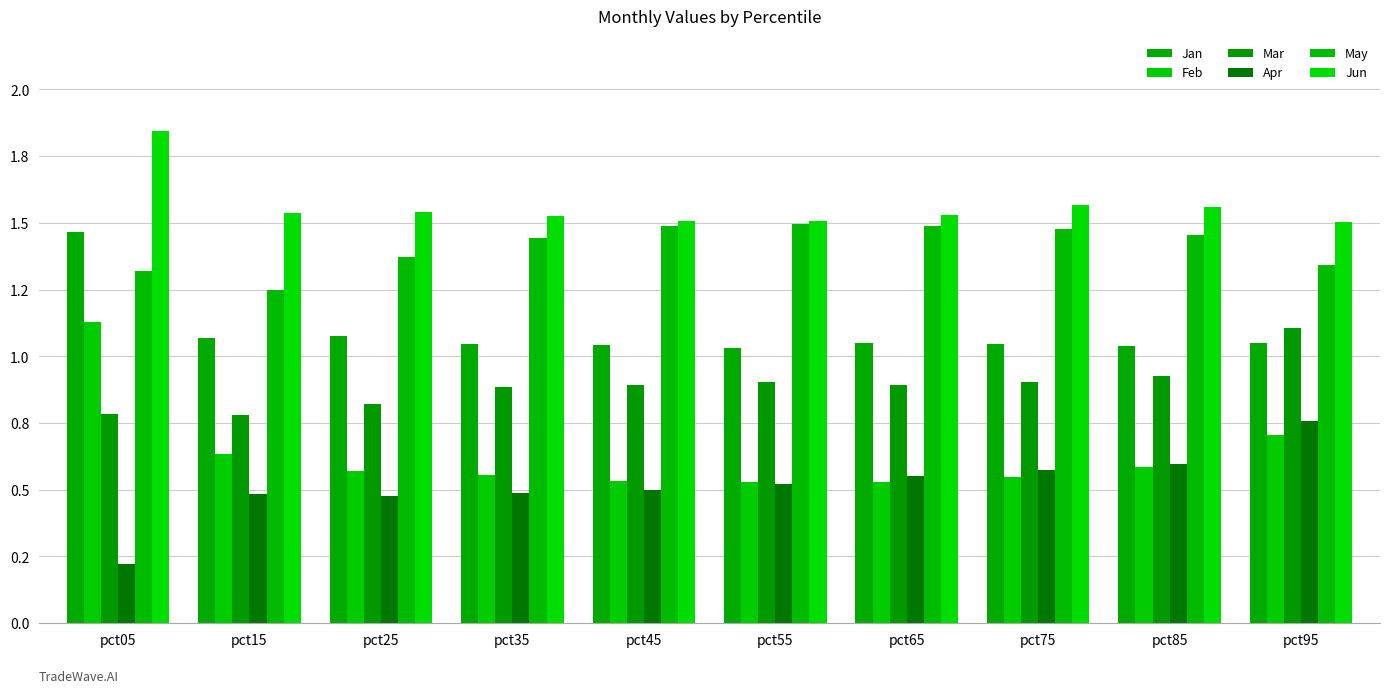

Reading right to left, transcribe all the data shown in this chart.

Jan: 1.0	1.0	1.0	1.0	1.0	1.0	1.0	1.1	1.1	1.5
Feb: 0.7	0.6	0.5	0.5	0.5	0.5	0.6	0.6	0.6	1.1
Mar: 1.1	0.9	0.9	0.9	0.9	0.9	0.9	0.8	0.8	0.8
Apr: 0.8	0.6	0.6	0.6	0.5	0.5	0.5	0.5	0.5	0.2
May: 1.3	1.5	1.5	1.5	1.5	1.5	1.4	1.4	1.2	1.3
Jun: 1.5	1.6	1.6	1.5	1.5	1.5	1.5	1.5	1.5	1.8